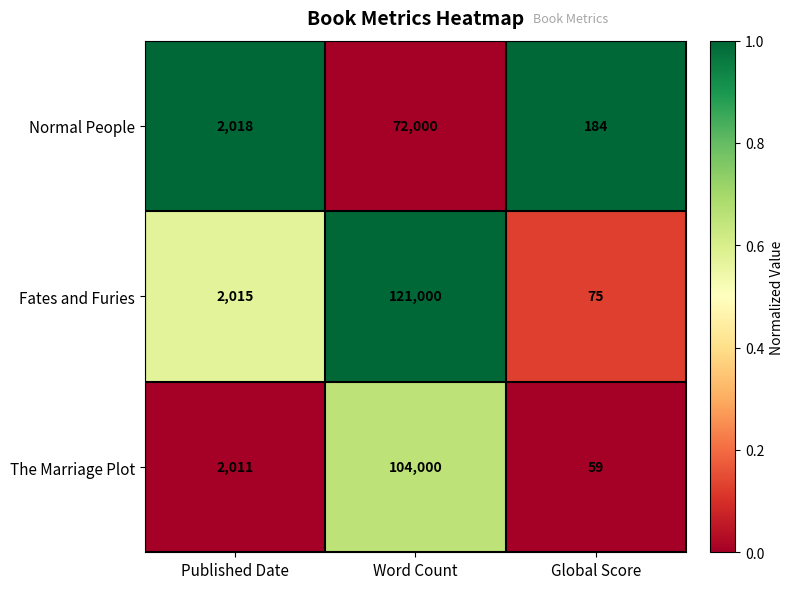

What is the difference between the maximum and minimum values in the The Marriage Plot series?

103941